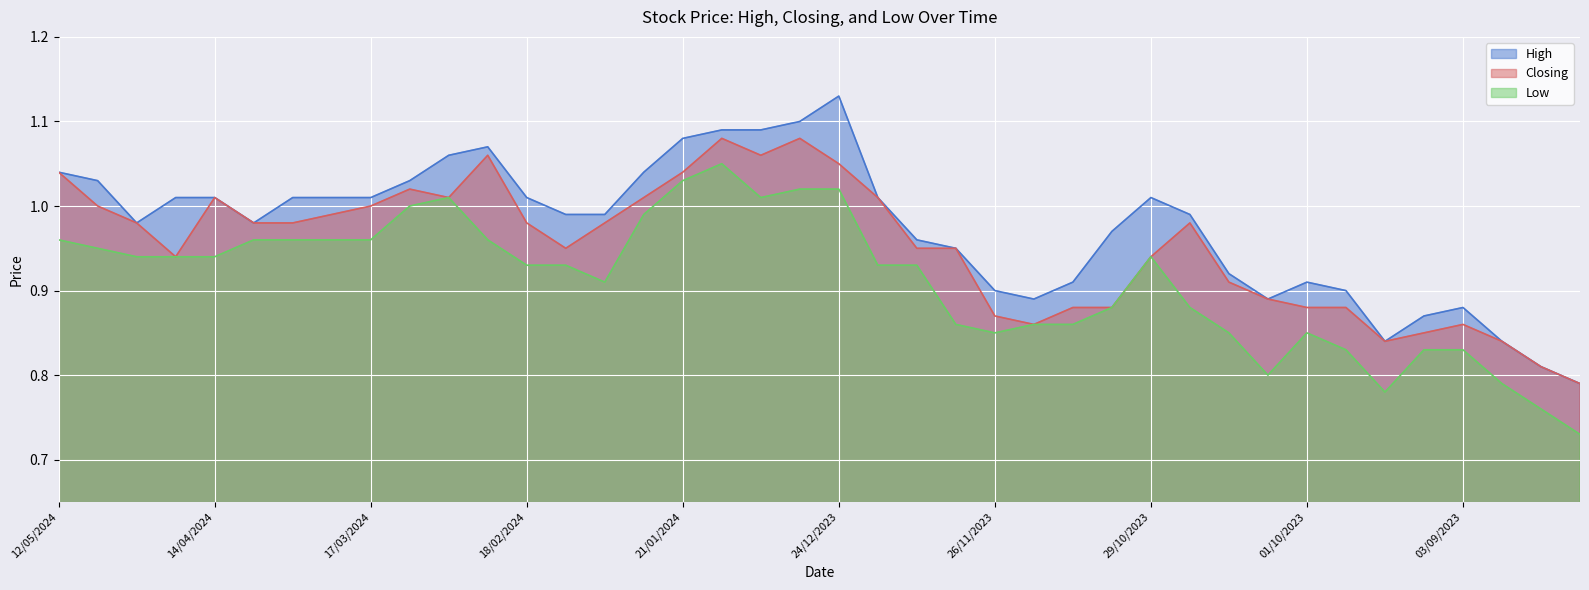

Rank the series by their maximum value, from highest to lowest.

High, Closing, Low